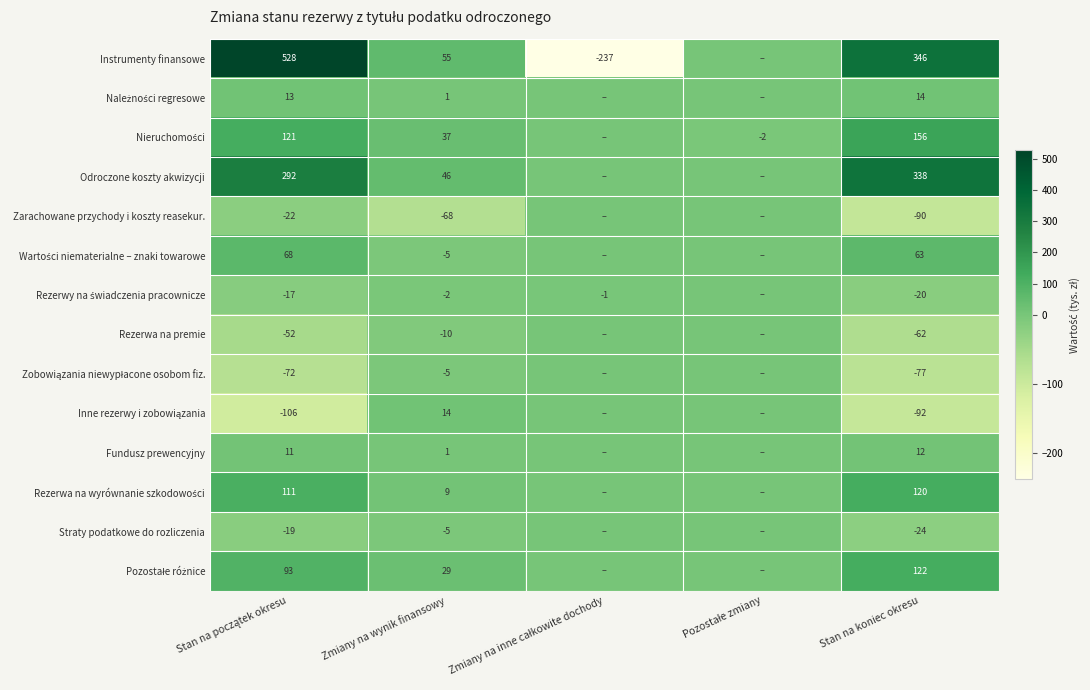

What is the difference between the highest and lowest values at Stan na koniec okresu?

438